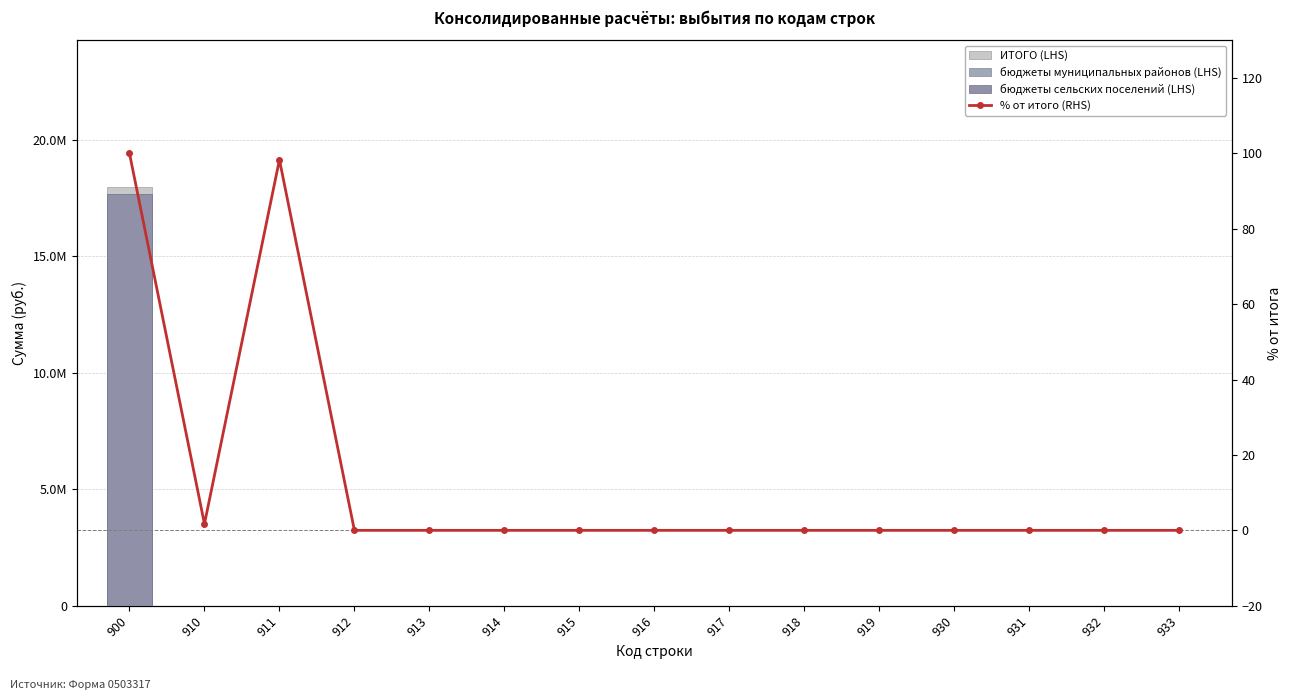

The % от итого (RHS) series shows 0.0 at 914. True or false?

True